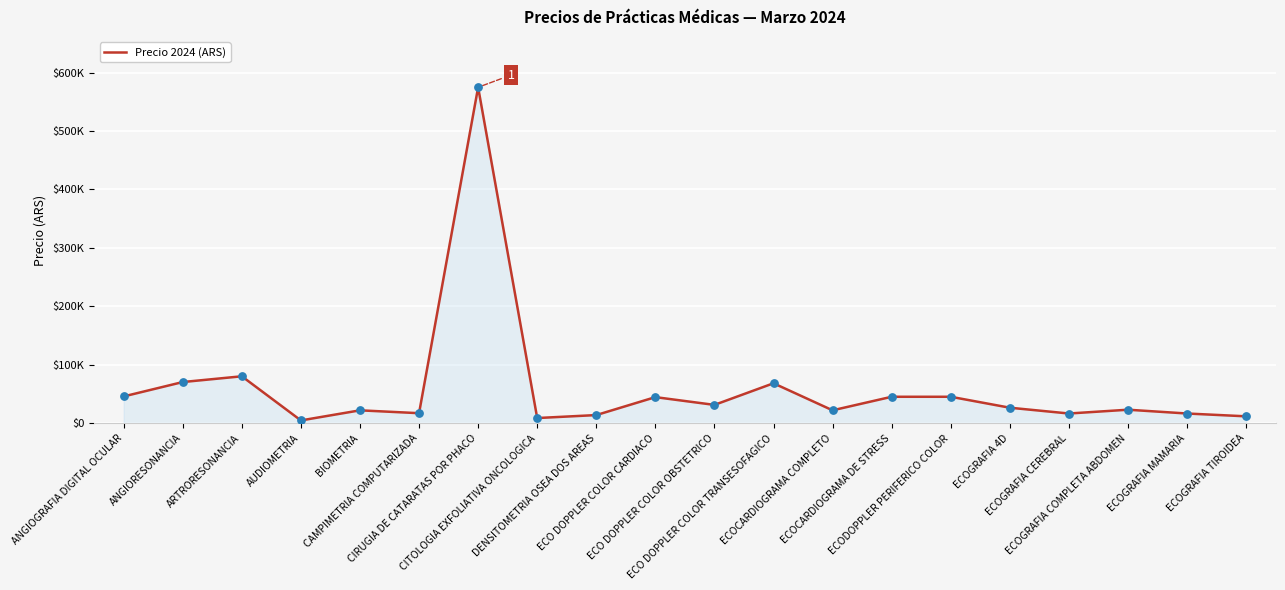

Which has a higher value, ECO DOPPLER COLOR OBSTETRICO or ARTRORESONANCIA?

ARTRORESONANCIA